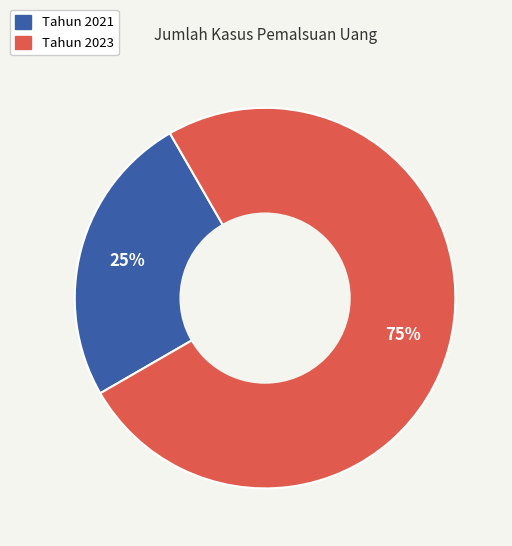

How many segments does this pie chart have?

2